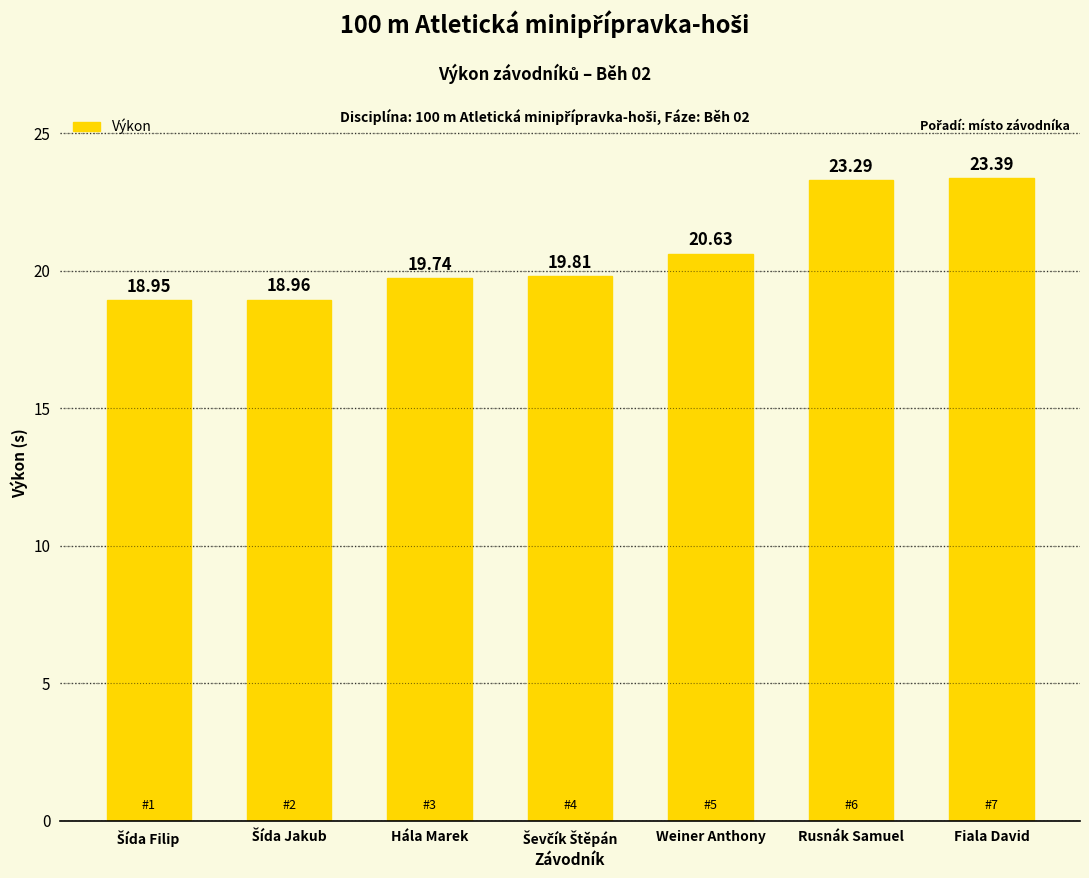

What is the maximum value shown in the chart?

23.4